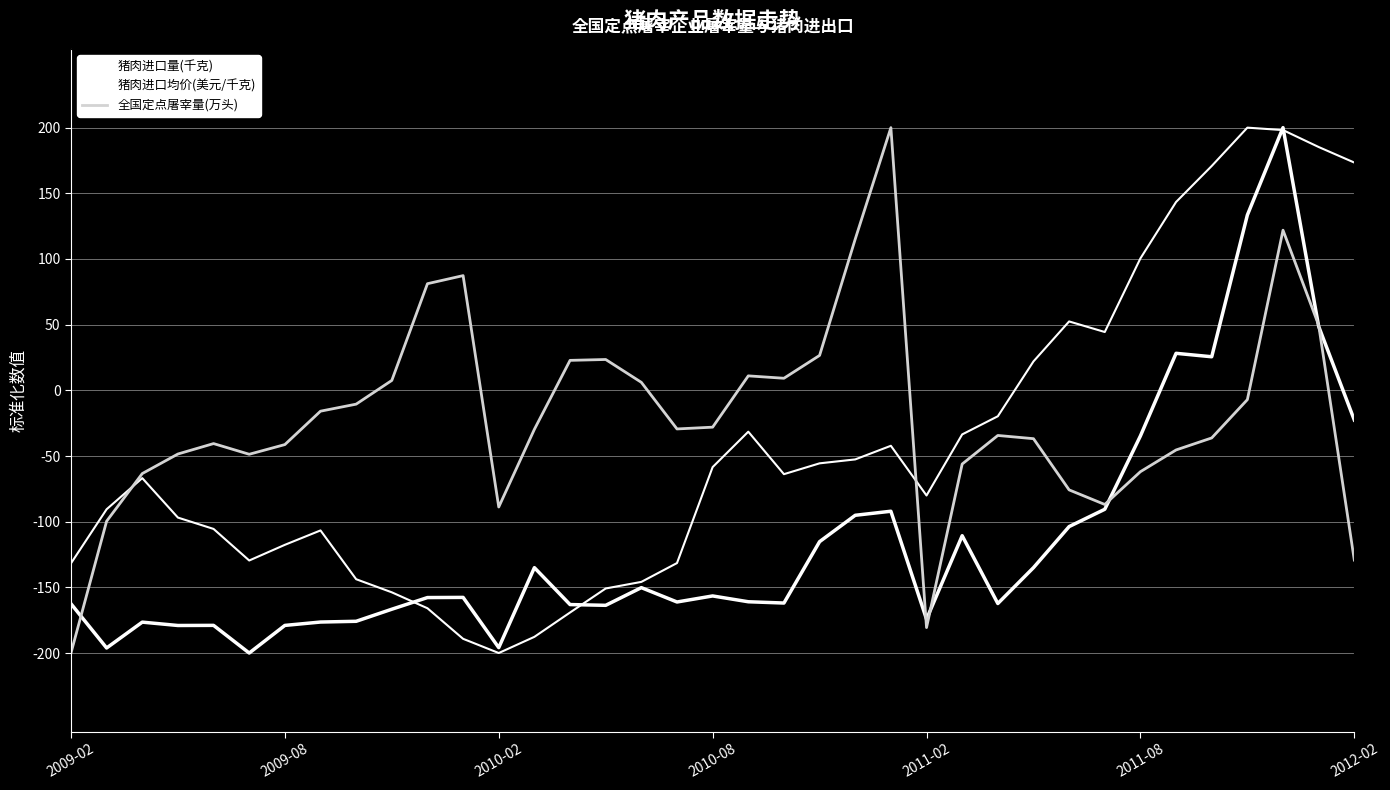

What is the label of the 37th point from the right?

2009-02